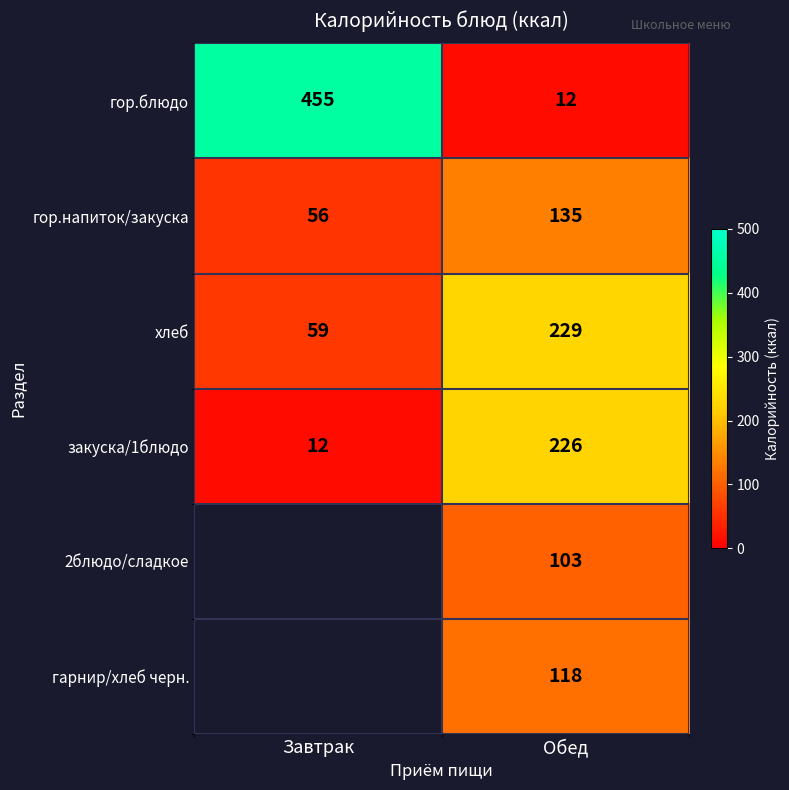

What is the average value of the закуска/1блюдо series?

119